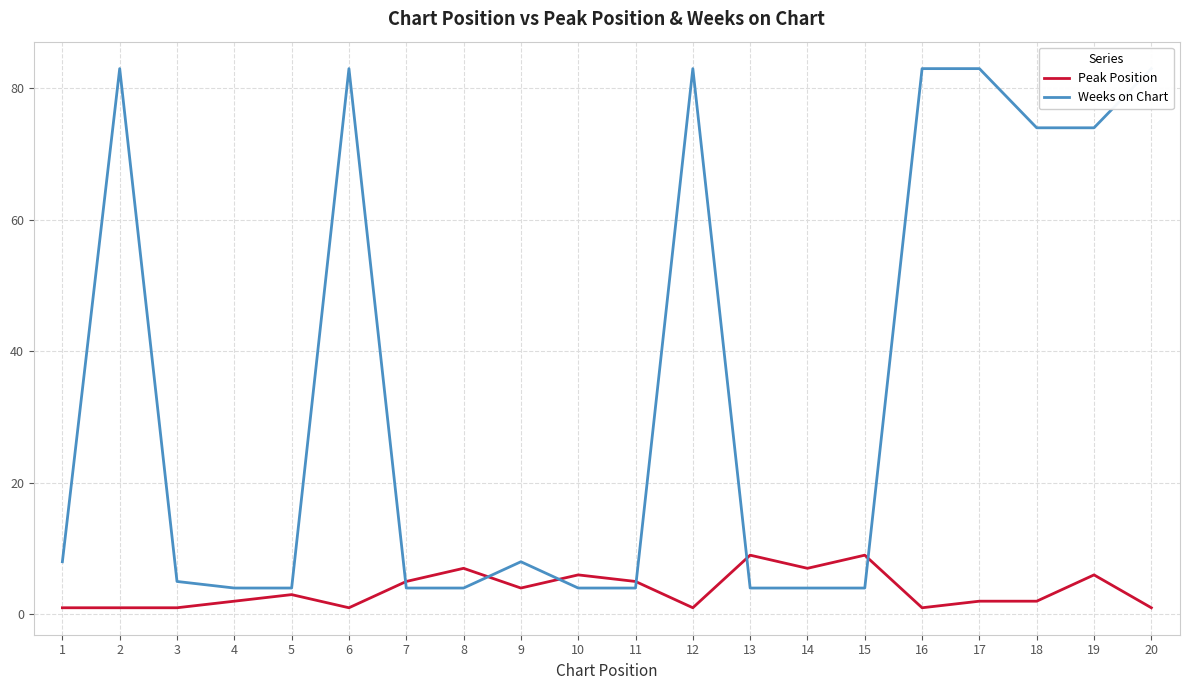

What is the minimum value shown in the chart?

1